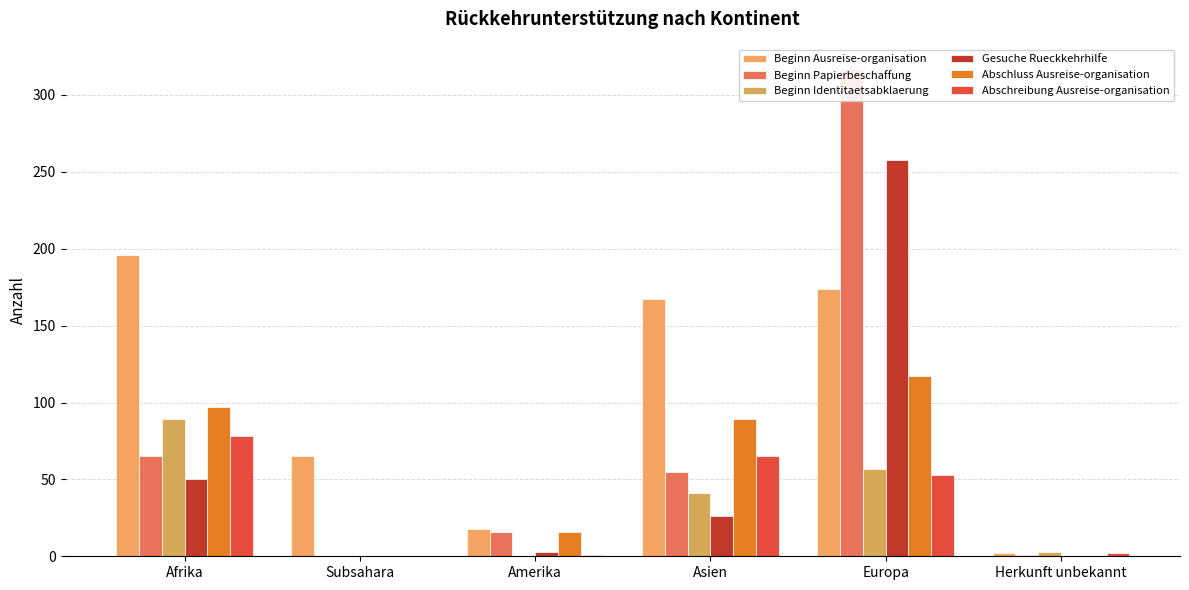

The value of Abschluss Ausreise-organisation at Europa is 60. True or false?

False